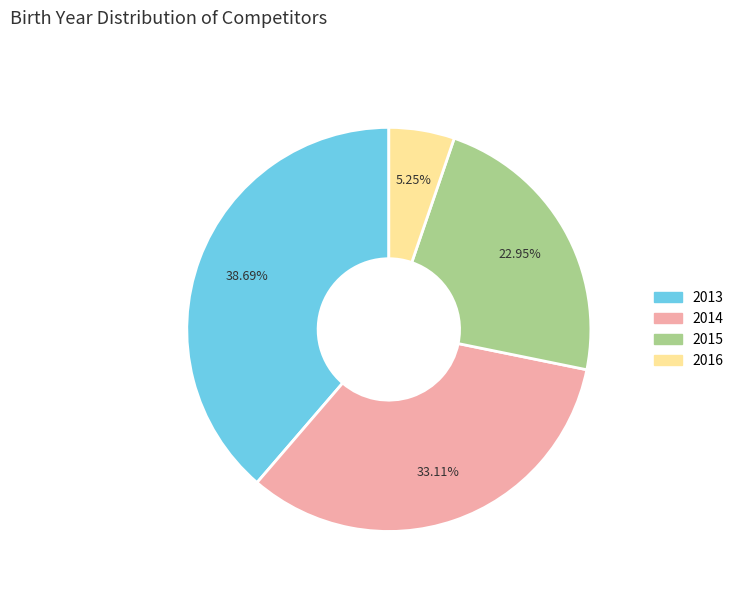

What is the smallest slice in the pie chart?

2016